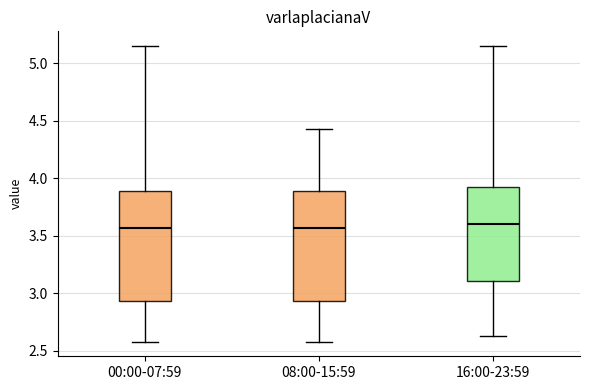

Reading left to right, read every box against the y-axis: the position of its median line, the range the box covers, and the ends of its whiskers. The values are not printed on the chart, so give them approximately, as read against the axis.

00:00-07:59: median 3.55, box 2.95 to 3.90, whiskers 2.60 to 5.15
08:00-15:59: median 3.55, box 2.95 to 3.90, whiskers 2.60 to 4.45
16:00-23:59: median 3.60, box 3.10 to 3.95, whiskers 2.65 to 5.15